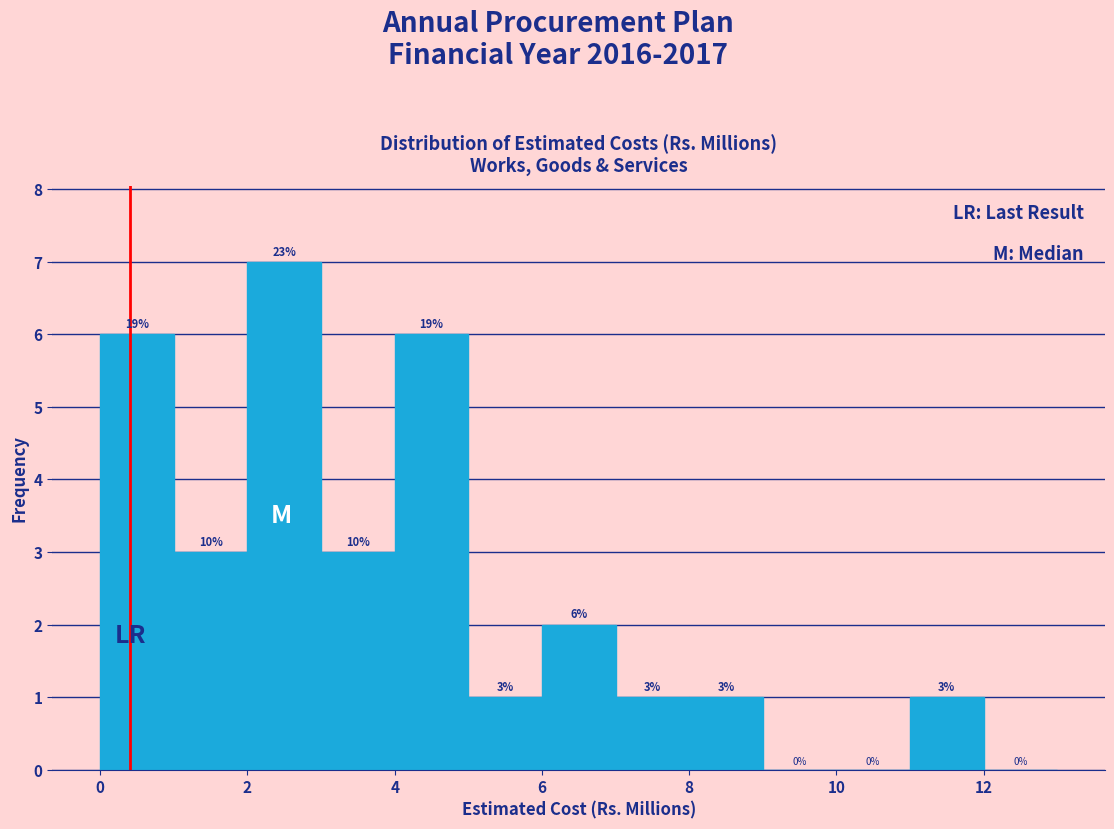

Over which range of the x-axis is the bar tallest?

2 to 3